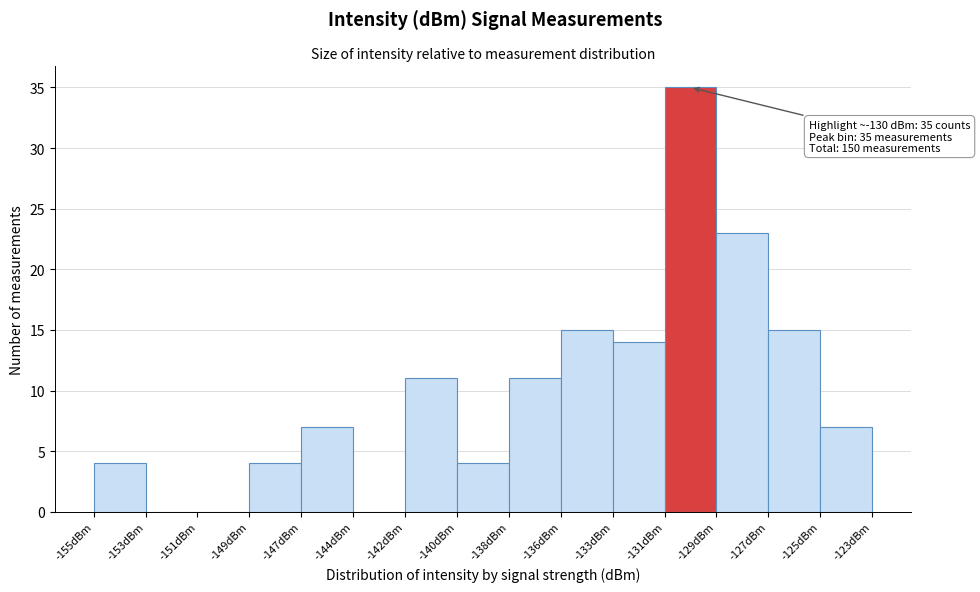

Reading left to right, what are all the values shown in this chart?

-155dBm=4	-153dBm=0	-151dBm=0	-149dBm=4	-147dBm=7	-144dBm=0	-142dBm=11	-140dBm=4	-138dBm=11	-136dBm=15	-133dBm=14	-131dBm=35	-129dBm=23	-127dBm=15	-123dBm=7